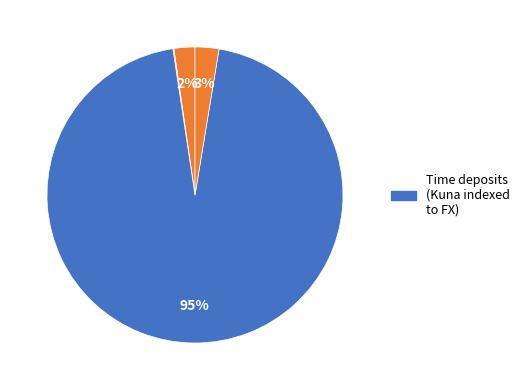

What is the smallest slice in the pie chart?

Savings deposits